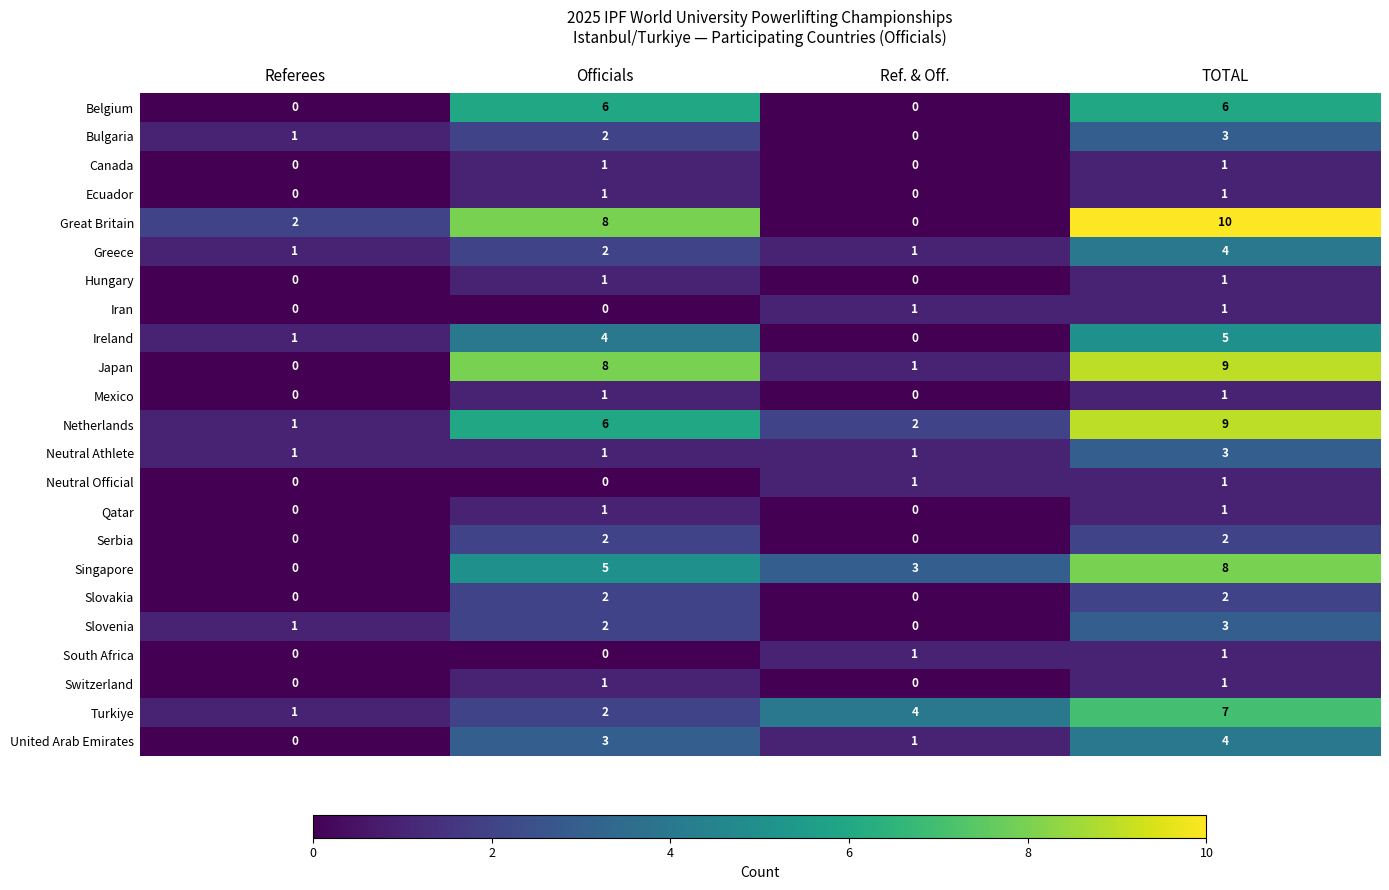

Count the Canada values in the range 0 to 1.

4